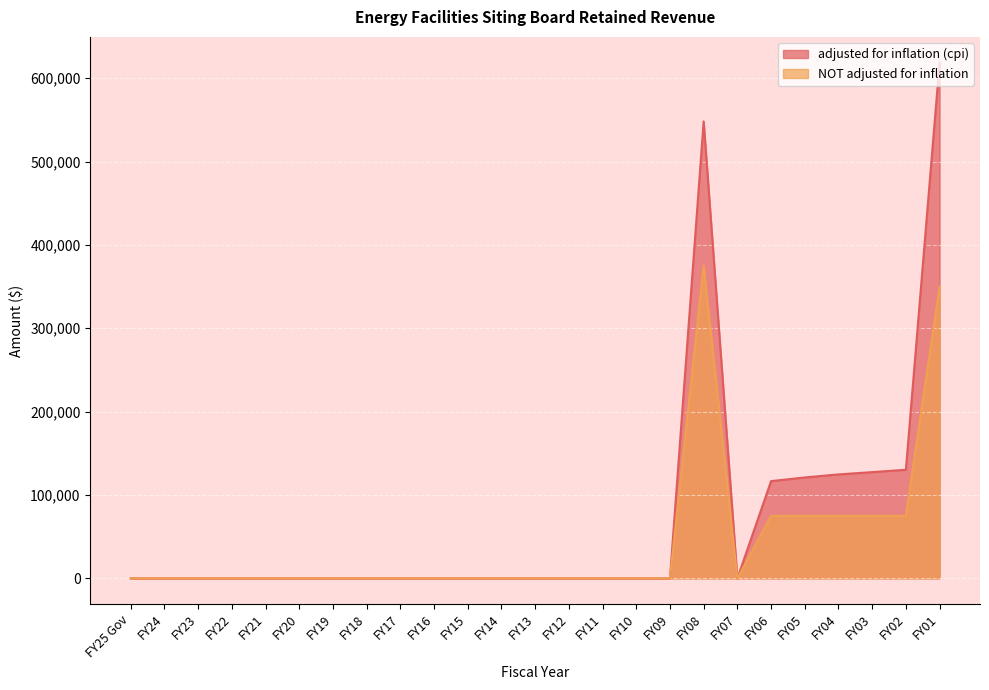

How many values in NOT adjusted for inflation are above zero?

7